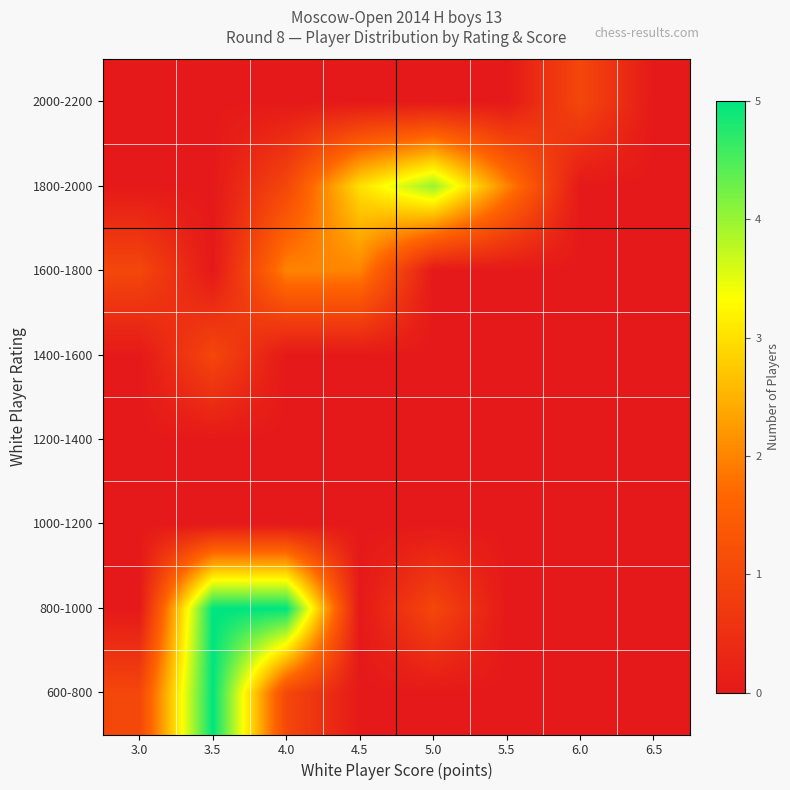

Between 4.0 and 5.5, which is larger?

4.0